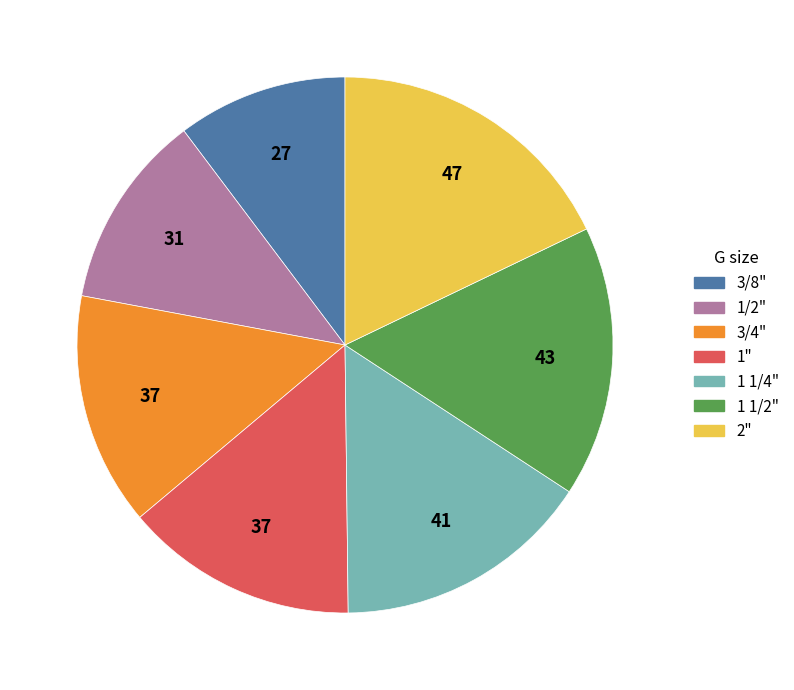

Is the sum of 1" and 3/4" greater than half?

No